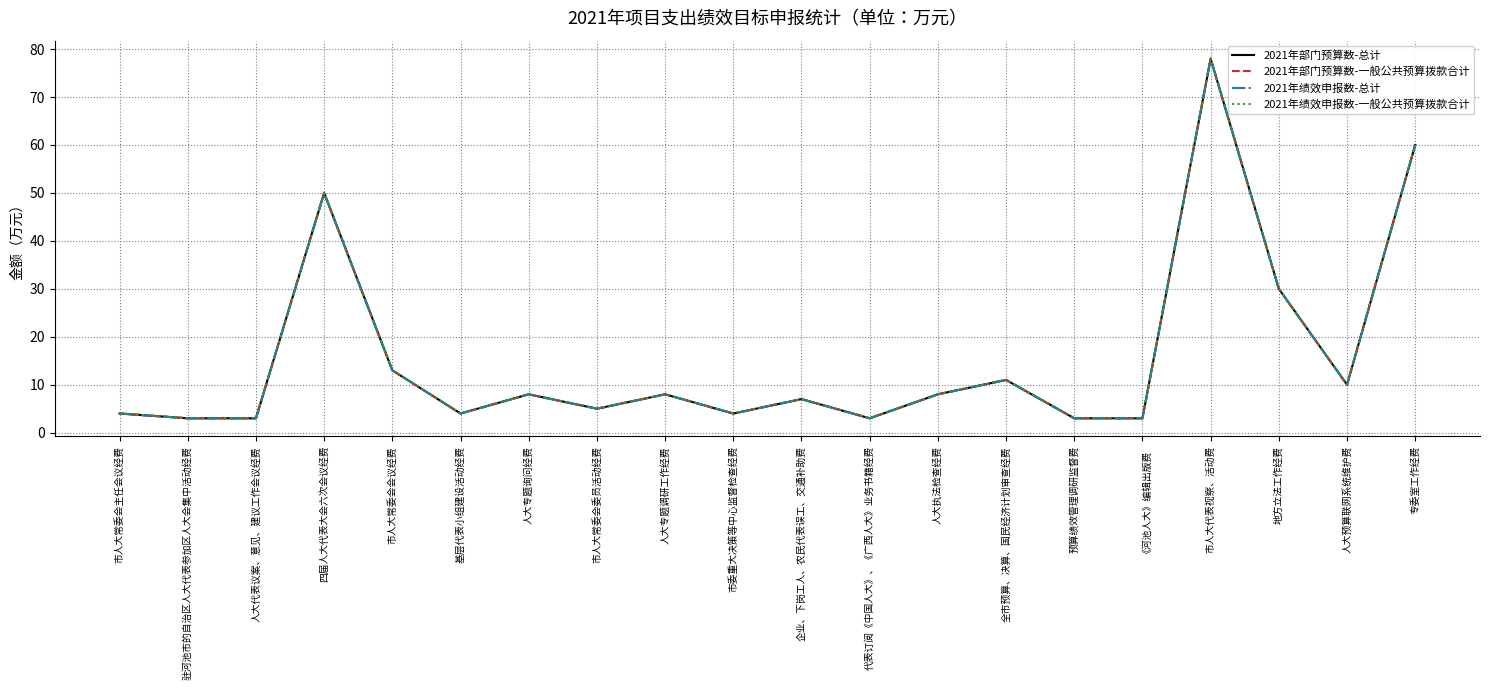

At which label is 2021年绩效申报数-一般公共预算拨款合计 closest to 40?

四届人大代表大会六次会议经费